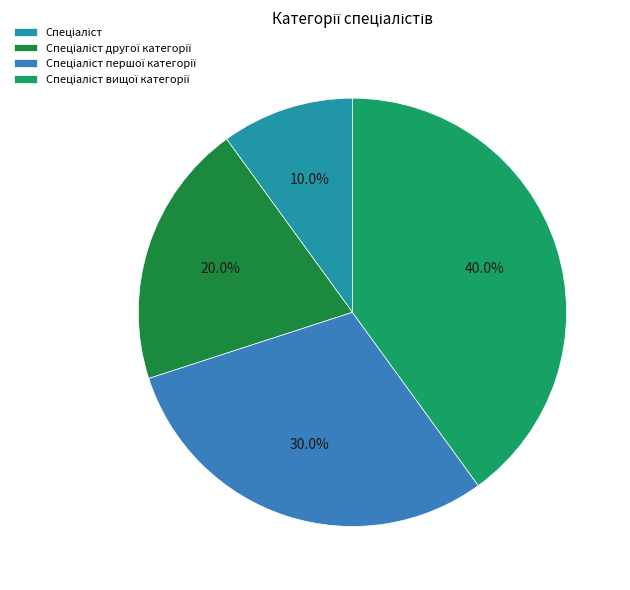

To the nearest percent, what is the average slice percentage?

25%